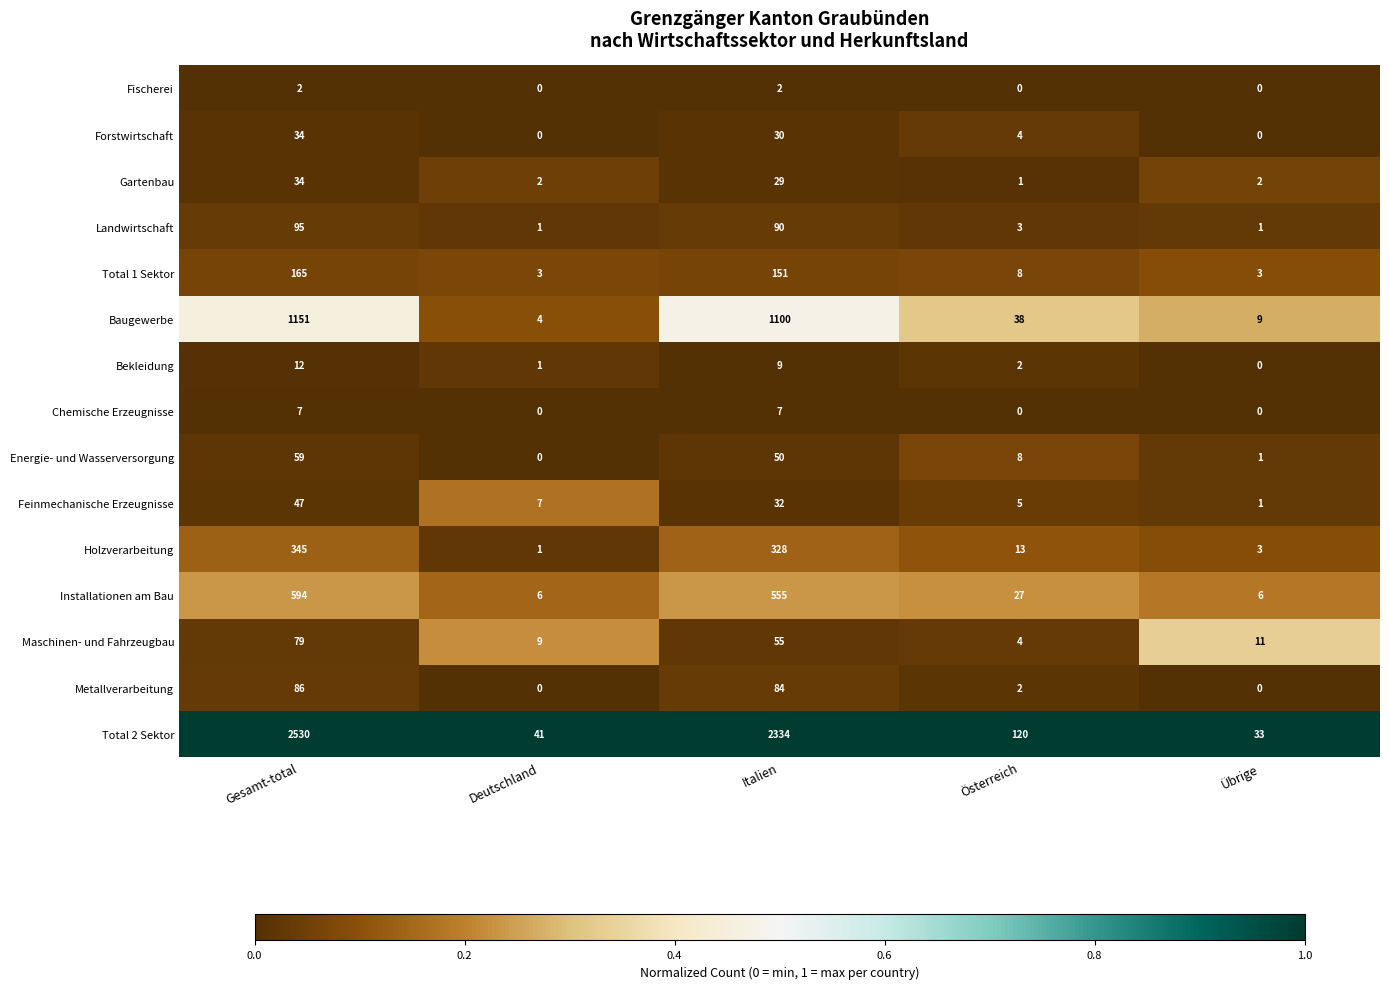

True or false: Fischerei has a value of 3 at Gesamt-total.

False